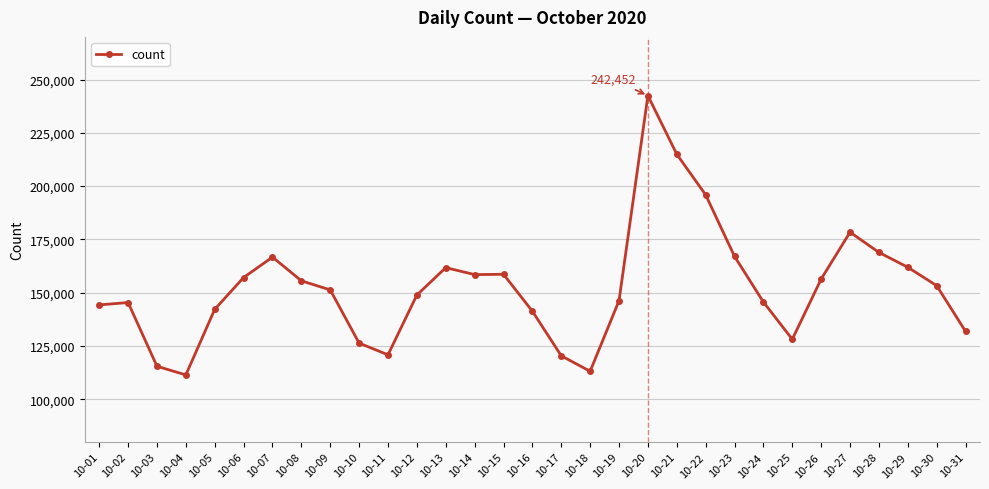

What is the smallest value displayed?

111453